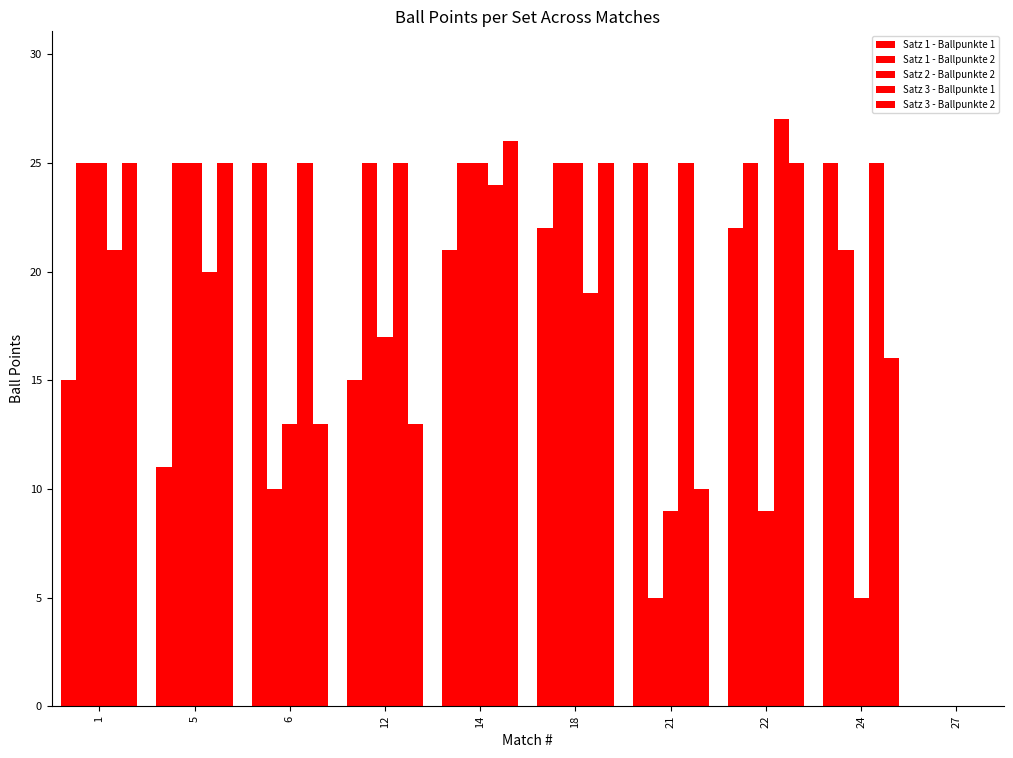

How many data points does each series have?

10